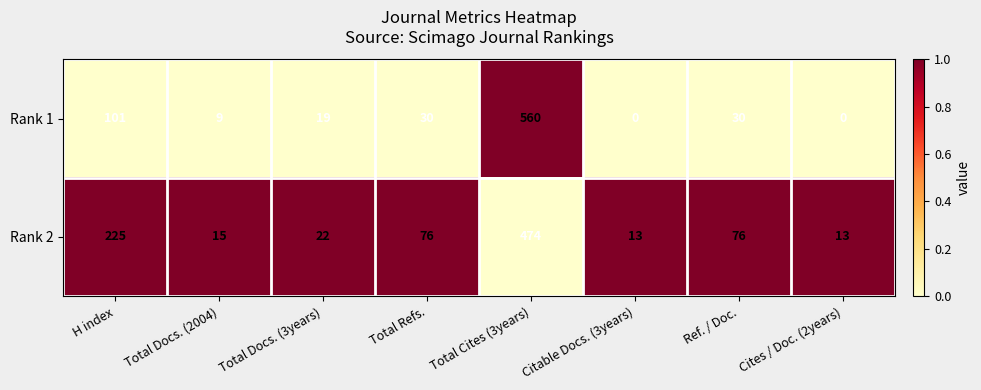

Reading left to right, list all the values displayed in this chart.

Rank 1: H index=101	Total Docs. (2004)=9	Total Docs. (3years)=19	Total Refs.=30	Total Cites (3years)=560	Citable Docs. (3years)=0	Ref. / Doc.=30	Cites / Doc. (2years)=0
Rank 2: H index=225	Total Docs. (2004)=15	Total Docs. (3years)=22	Total Refs.=76	Total Cites (3years)=474	Citable Docs. (3years)=13	Ref. / Doc.=76	Cites / Doc. (2years)=13